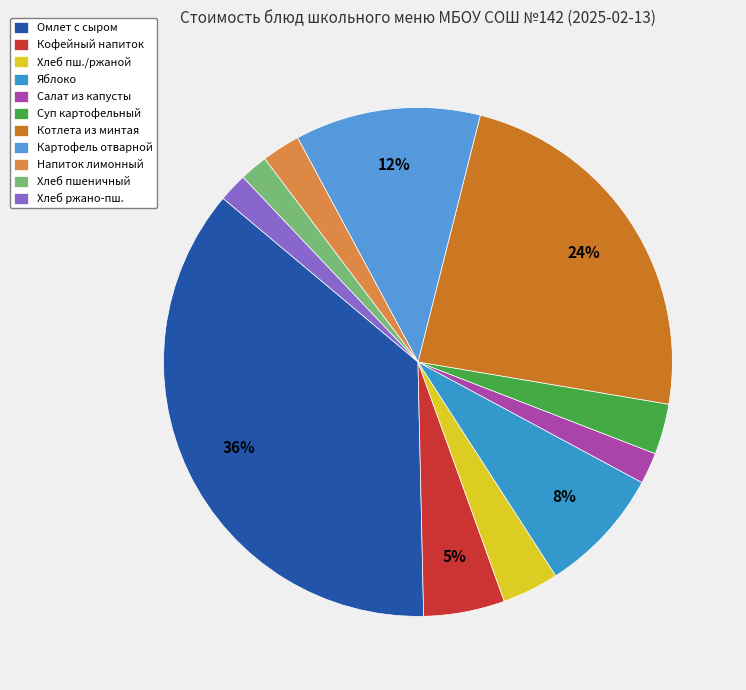

Which category has the smallest portion of the pie?

Хлеб пшеничный